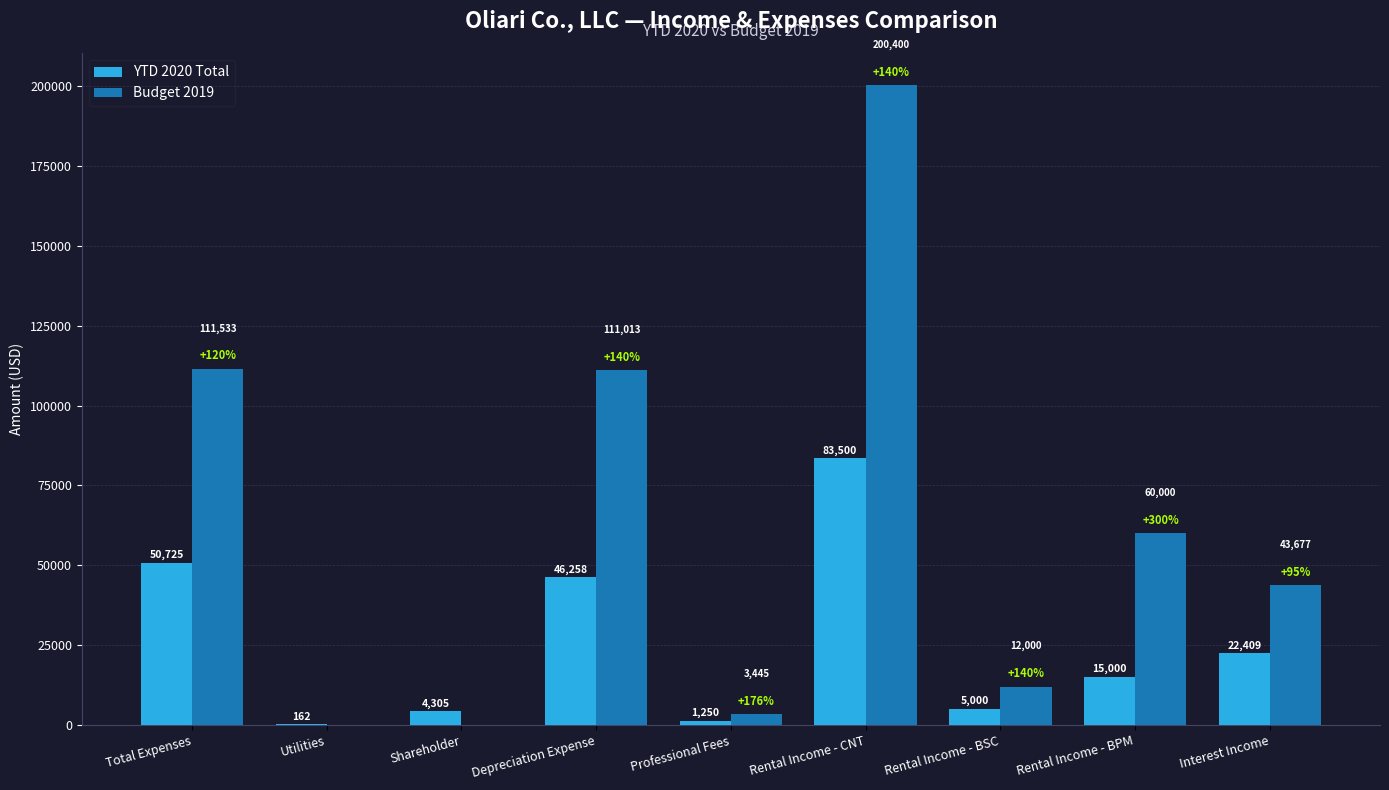

The Budget 2019 series shows 43374.8 at Depreciation Expense. True or false?

False